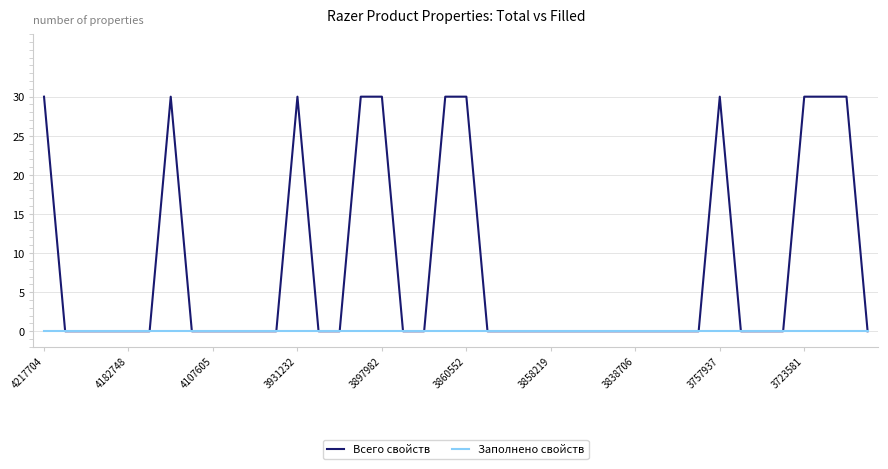

Which series has the widest spread of values?

Всего свойств